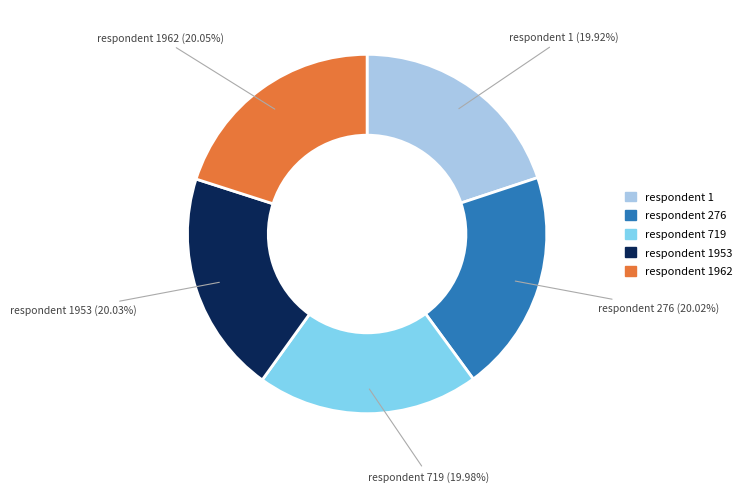

Count the number of slices in the pie.

5